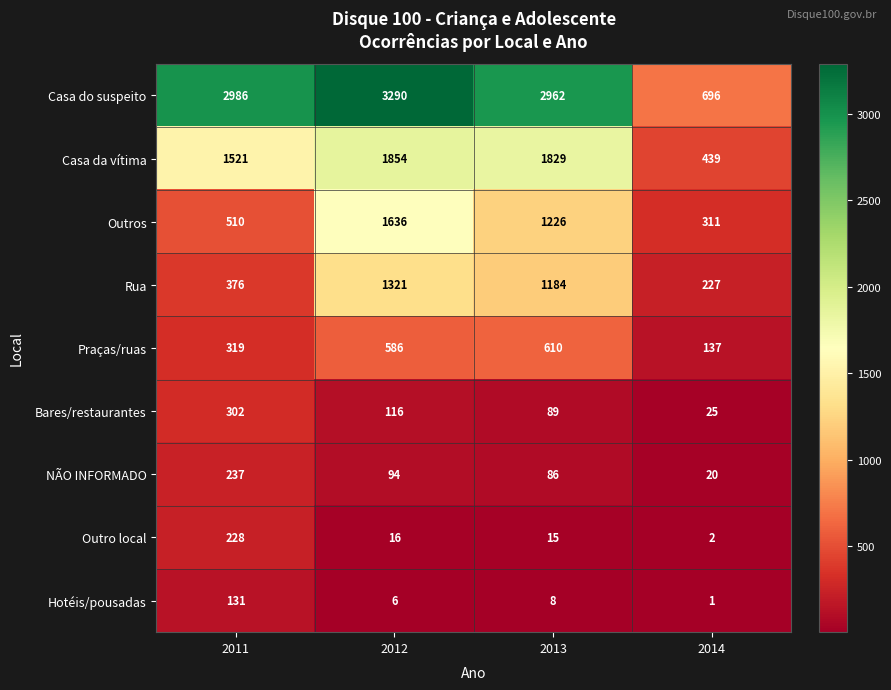

How many values in the Rua series are below 1184?

2